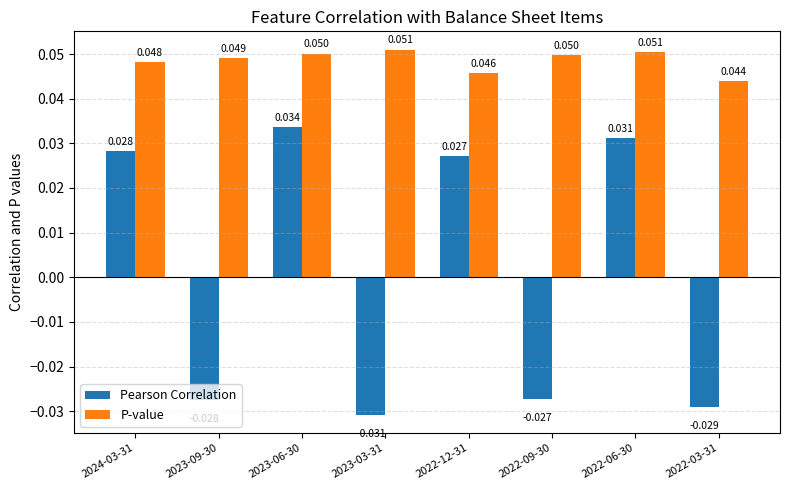

Between 2023-09-30 and 2022-12-31, which series saw the biggest shift?

Pearson Correlation